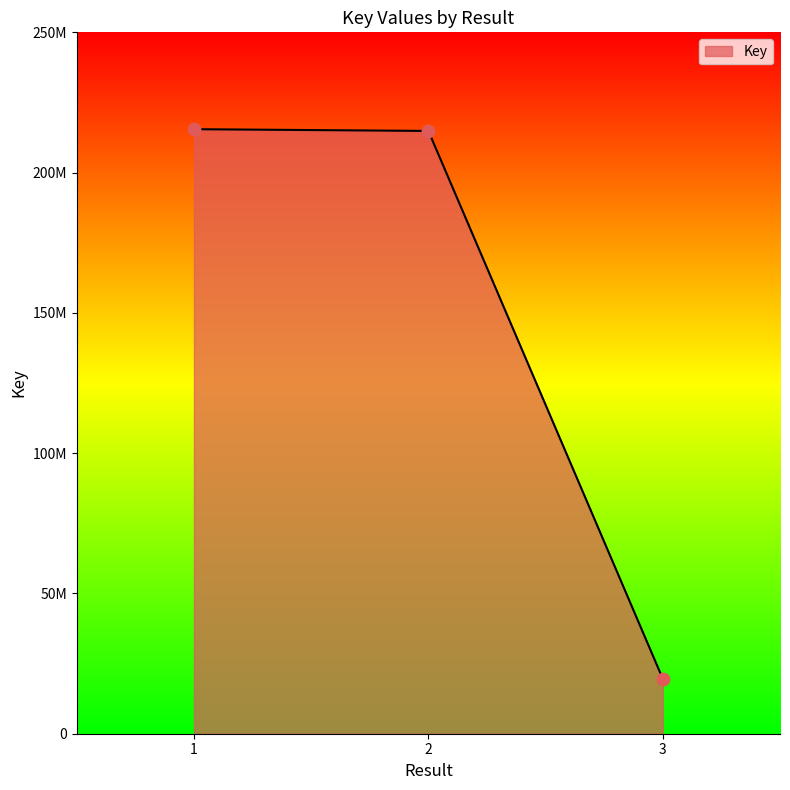

Is this an area chart (filled region under the line)?

Yes